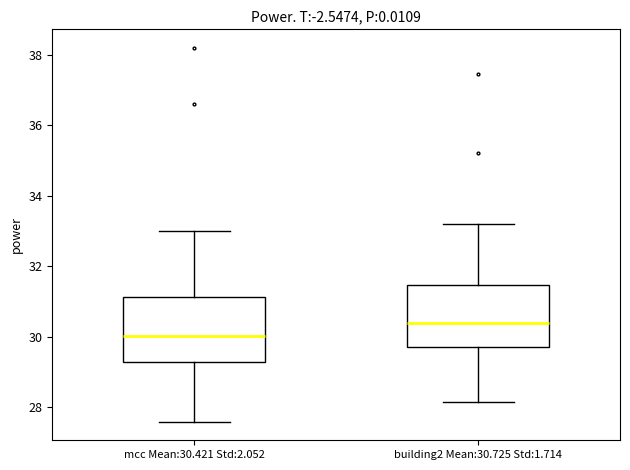

Which box has the highest median line?

building2 Mean:30.725 Std:1.714